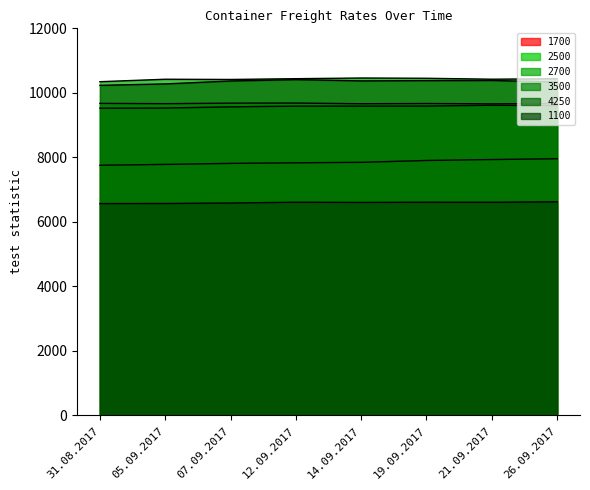

Reading right to left, extract all data points from this chart.

1700: 26.09.2017=7958	21.09.2017=7933	19.09.2017=7904	14.09.2017=7846	12.09.2017=7832	07.09.2017=7814	05.09.2017=7782	31.08.2017=7756
2500: 26.09.2017=9671	21.09.2017=9660	19.09.2017=9670	14.09.2017=9663	12.09.2017=9684	07.09.2017=9681	05.09.2017=9665	31.08.2017=9674
2700: 26.09.2017=10438	21.09.2017=10423	19.09.2017=10452	14.09.2017=10460	12.09.2017=10439	07.09.2017=10415	05.09.2017=10422	31.08.2017=10346
3500: 26.09.2017=9603	21.09.2017=9617	19.09.2017=9590	14.09.2017=9588	12.09.2017=9589	07.09.2017=9566	05.09.2017=9529	31.08.2017=9526
4250: 26.09.2017=10335	21.09.2017=10384	19.09.2017=10379	14.09.2017=10371	12.09.2017=10410	07.09.2017=10368	05.09.2017=10277	31.08.2017=10233
1100: 26.09.2017=6623	21.09.2017=6609	19.09.2017=6611	14.09.2017=6604	12.09.2017=6611	07.09.2017=6586	05.09.2017=6571	31.08.2017=6569